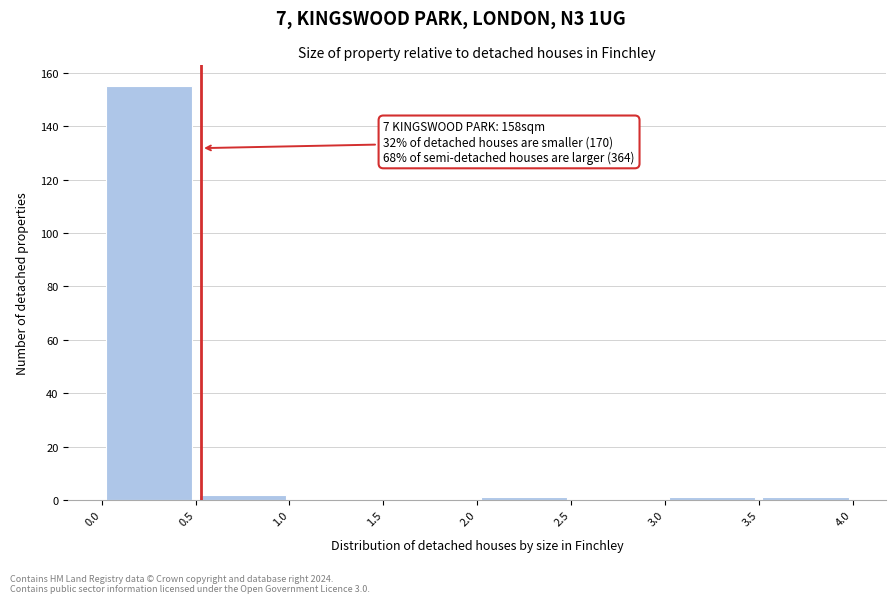

Which range on the x-axis has the tallest bar?

0.0 to 0.5